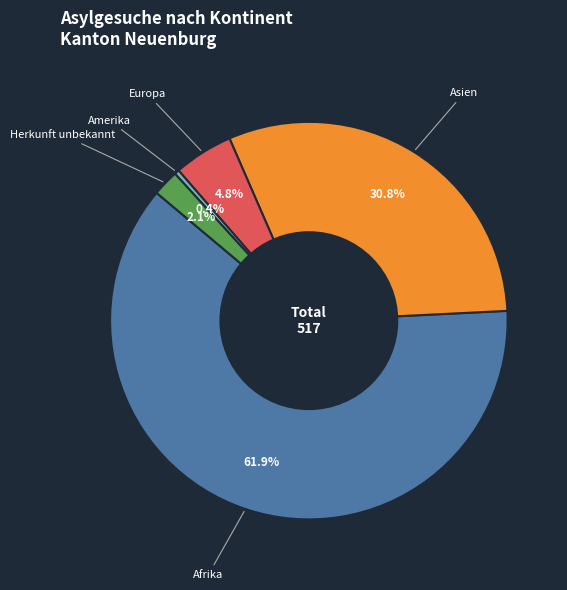

Approximately how many times larger is the value at Afrika compared to Asien?

2.0